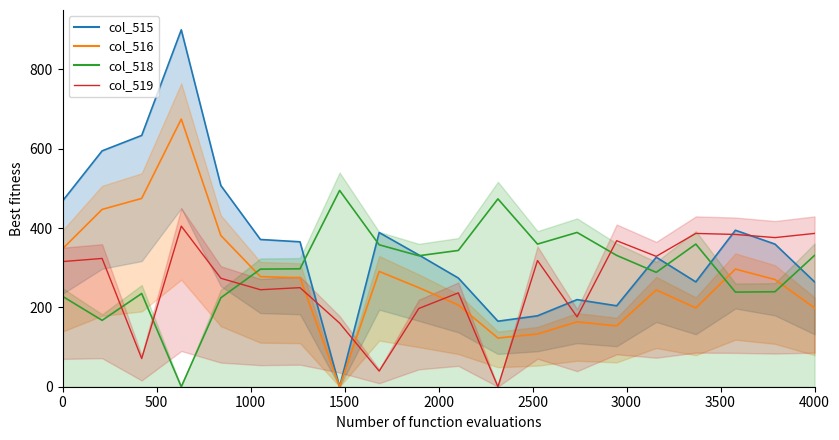

How many times do col_518 and col_515 cross each other?

7